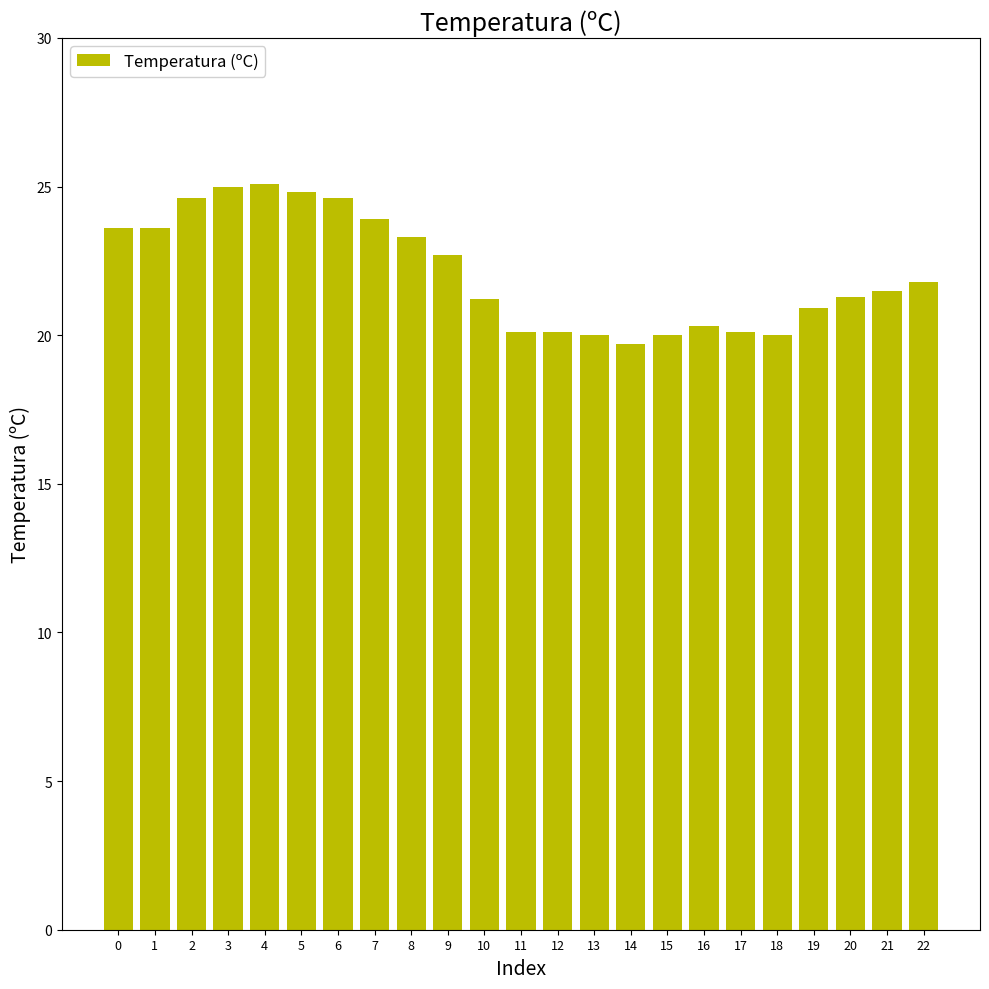

What is the difference between the values at 1 and 6?

1.0